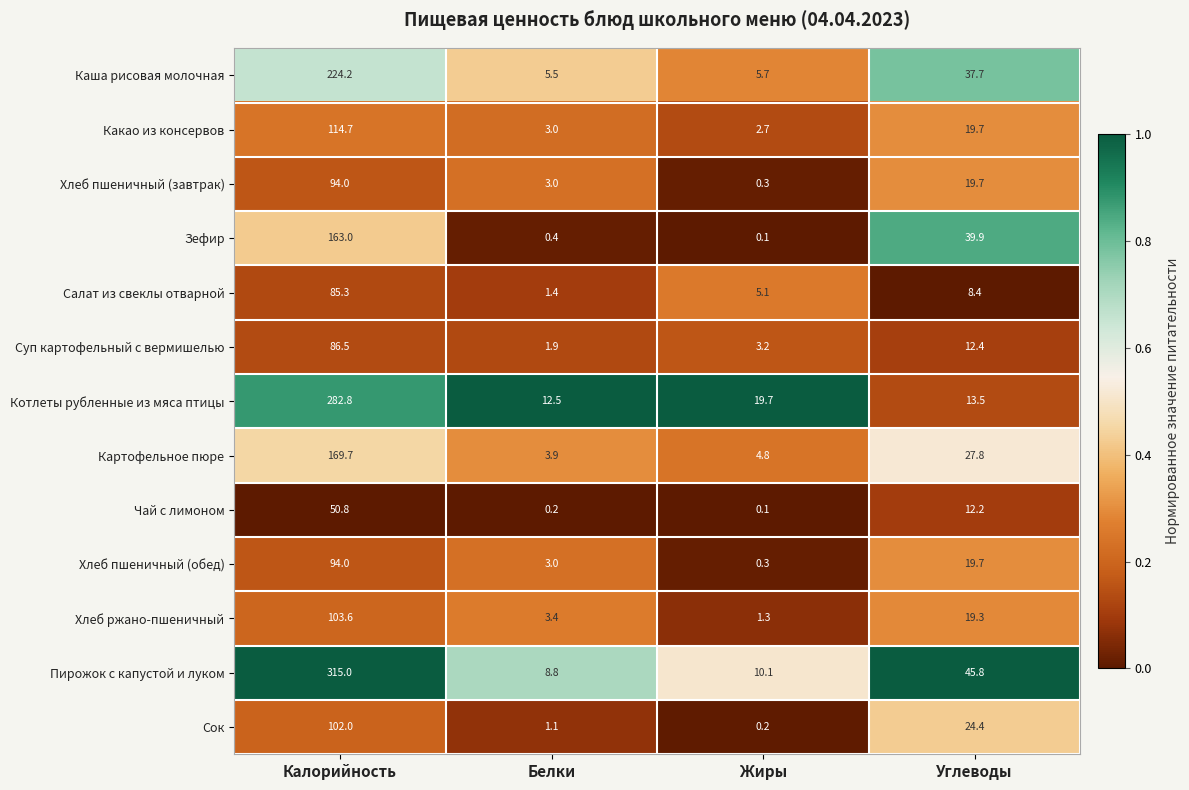

The Суп картофельный с вермишелью series shows 0.7 at Белки. True or false?

False